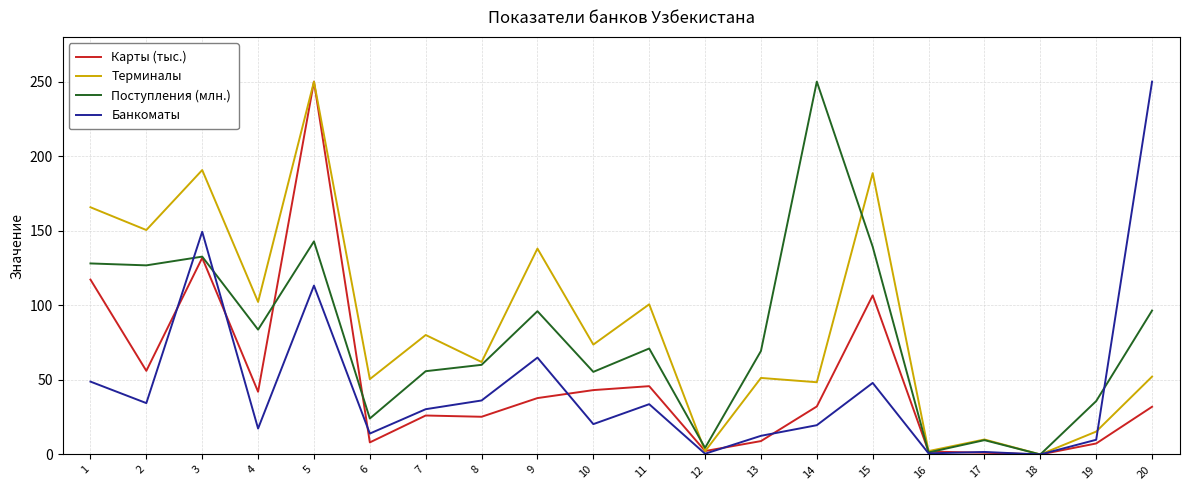

What are all the series names shown in the legend?

Карты (тыс.), Терминалы, Поступления (млн.), Банкоматы